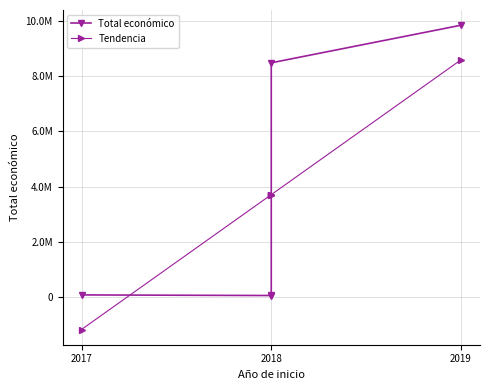

What is the maximum value shown in the chart?

9847932.0